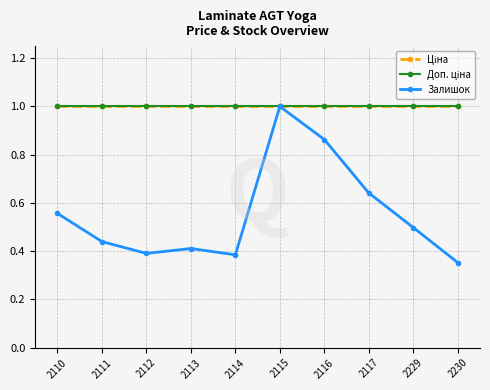

Rank the categories by Доп. ціна value from highest to lowest.

2110, 2111, 2112, 2113, 2114, 2115, 2116, 2117, 2229, 2230